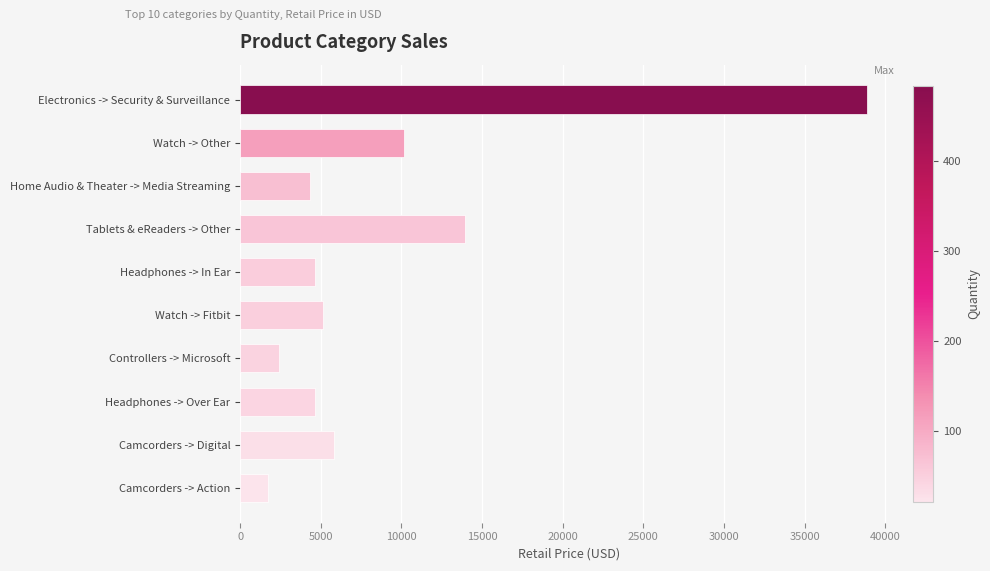

What is the greatest value displayed?

38894.7